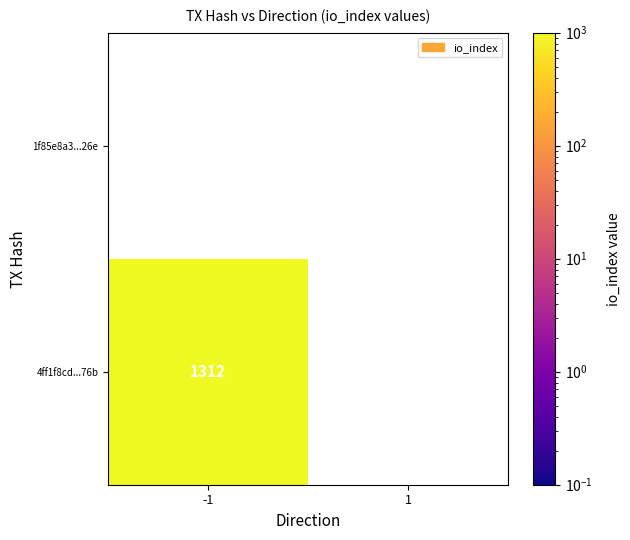

What value does the 4ff1f8cd4cc2815d2716cd2827d30d6f95cb76b series have at -1?

1312